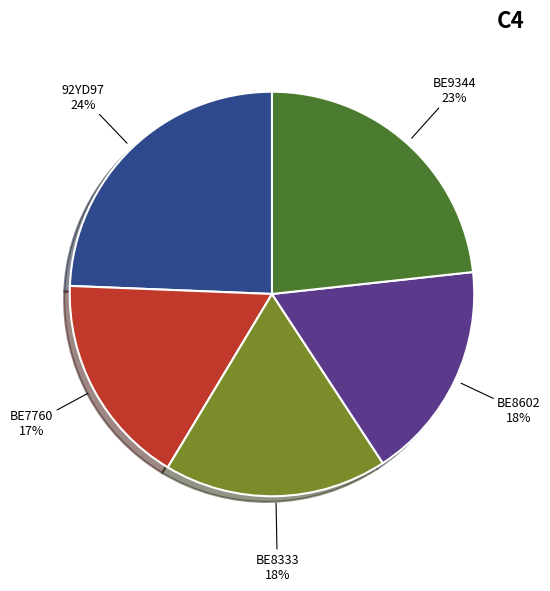

To the nearest percent, what is the average slice percentage?

20%